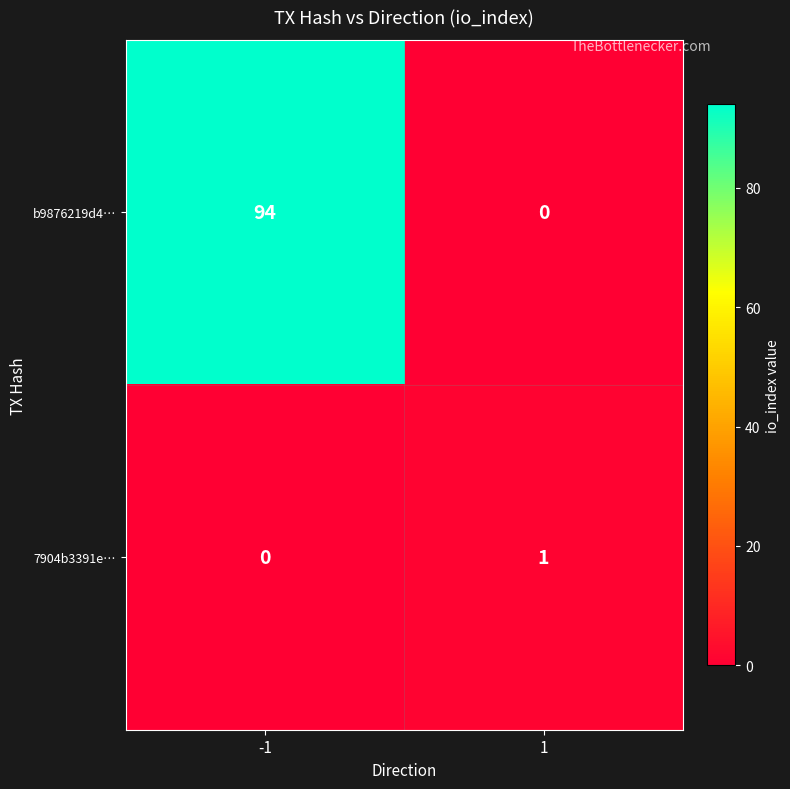

Reading left to right, list all the values displayed in this chart.

b9876219d4…: -1=94	1=0
7904b3391e…: -1=0	1=1